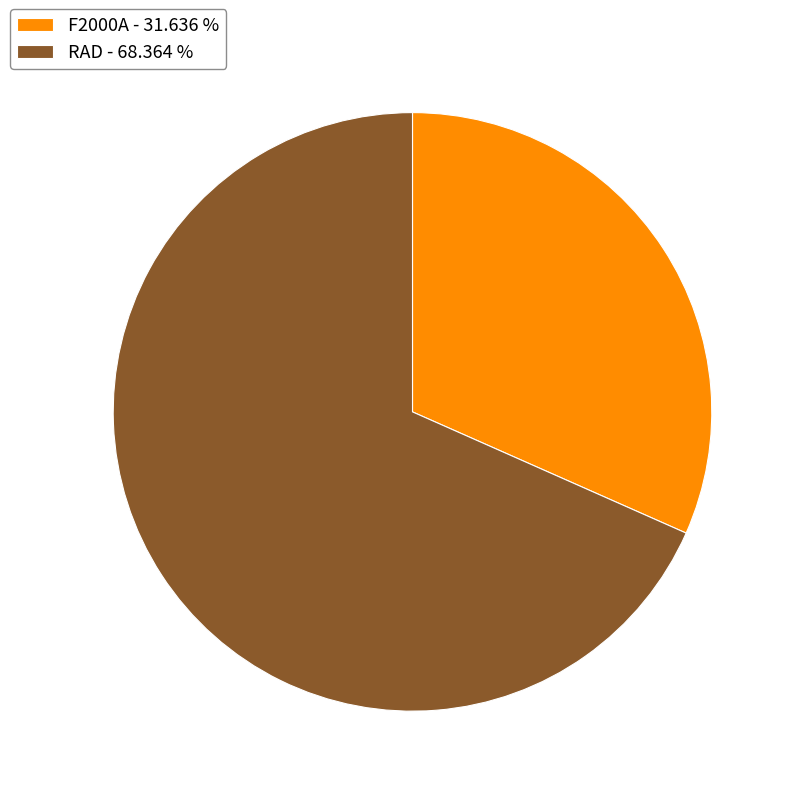

Combined, do F2000A - 31.636 % and RAD - 68.364 % account for over 50%?

Yes